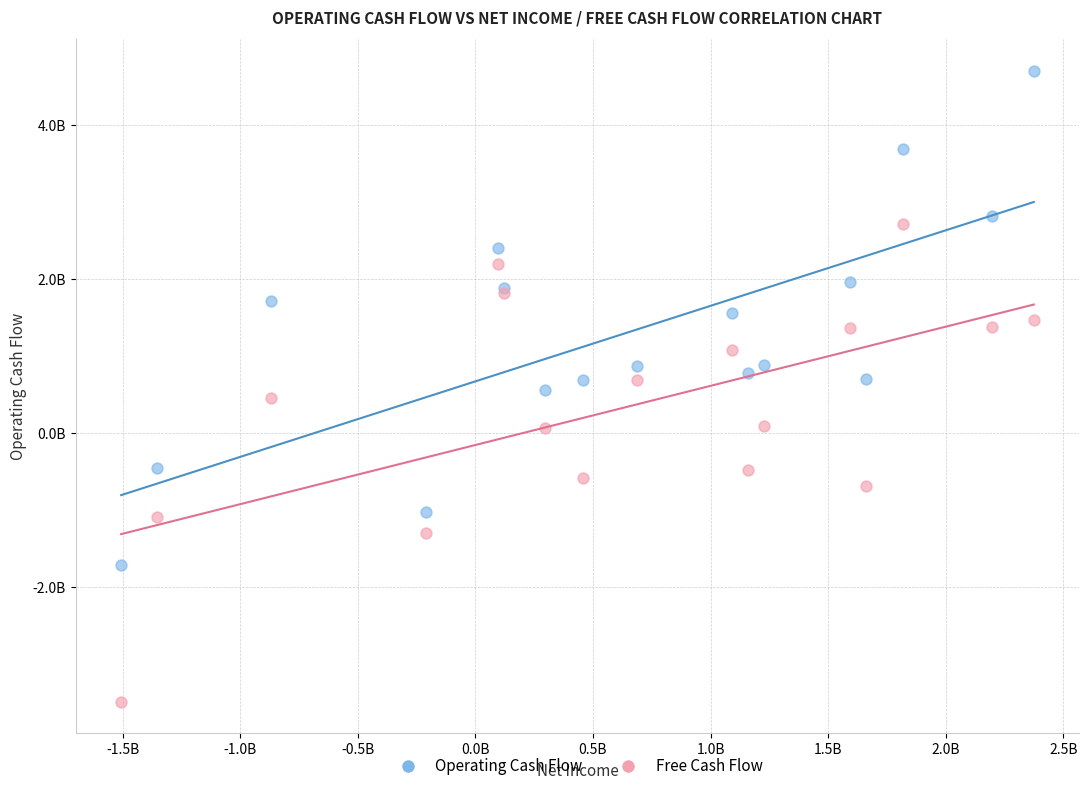

What are all the series names shown in the legend?

Operating Cash Flow, Free Cash Flow